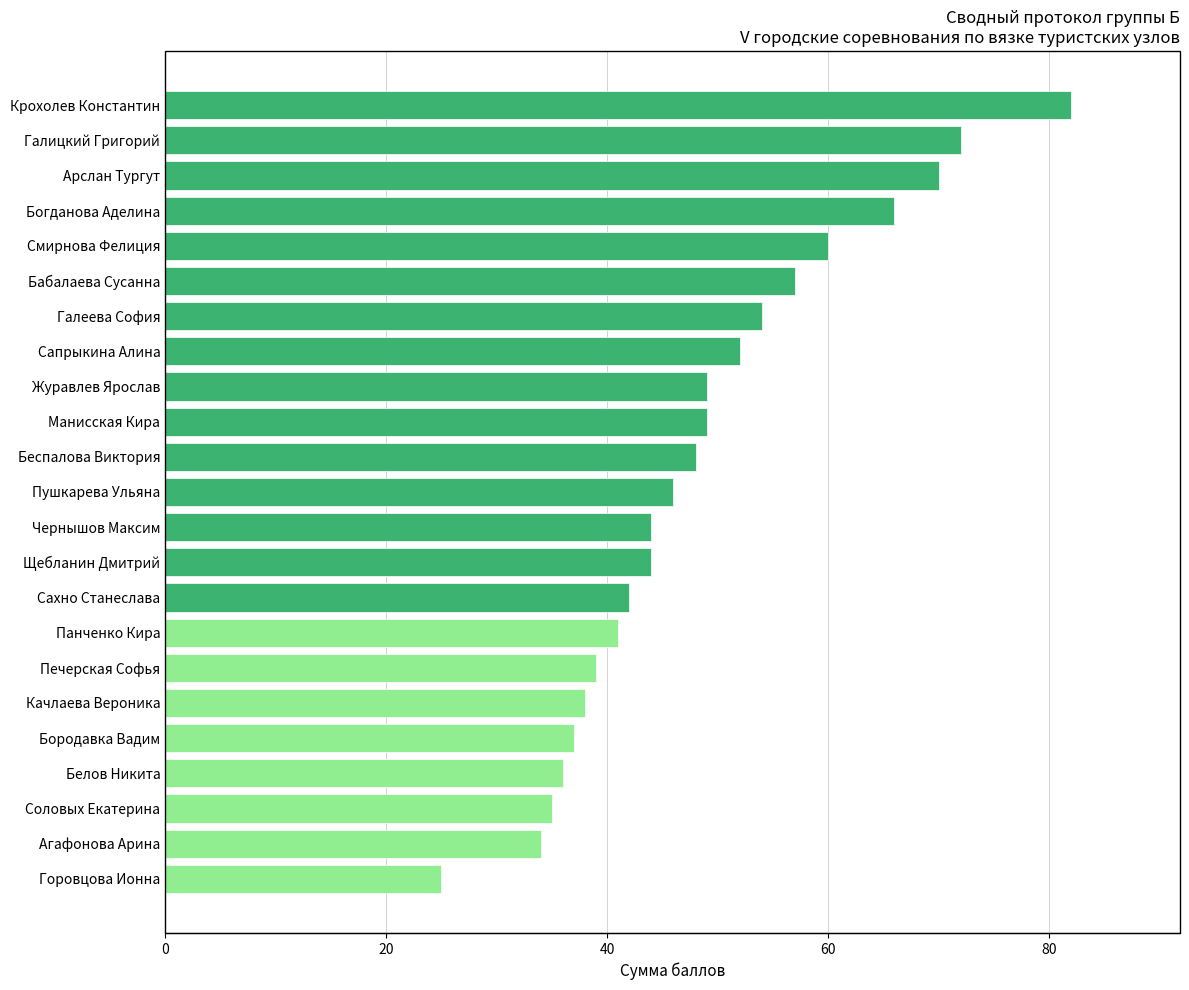

True or false: the data shows 76 at Бабалаева Сусанна.

False